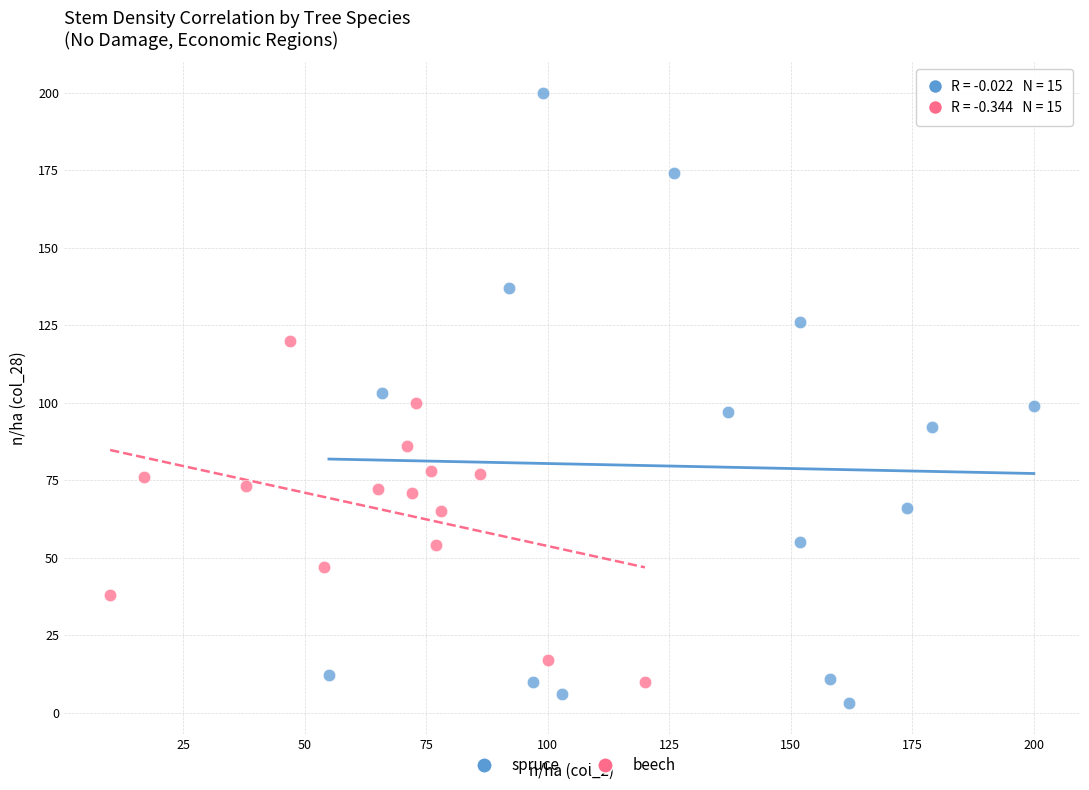

What are all the series names shown in the legend?

spruce, beech